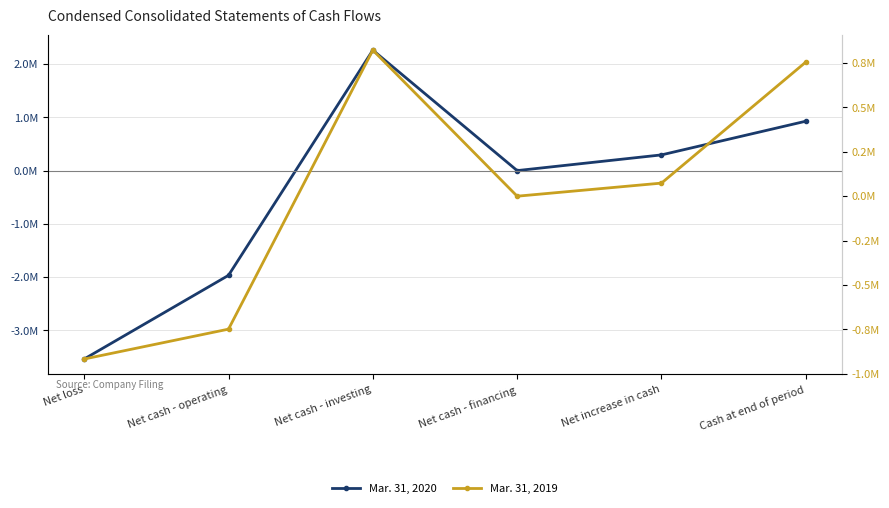

At which category is the sum across all series the highest?

Net cash - investing